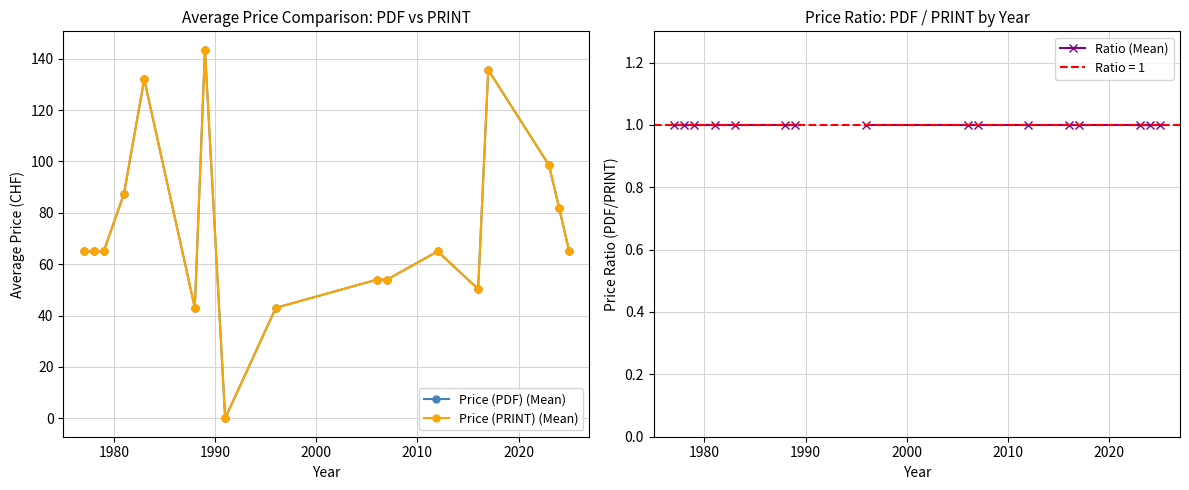

Is this an area chart (filled region under the line)?

No